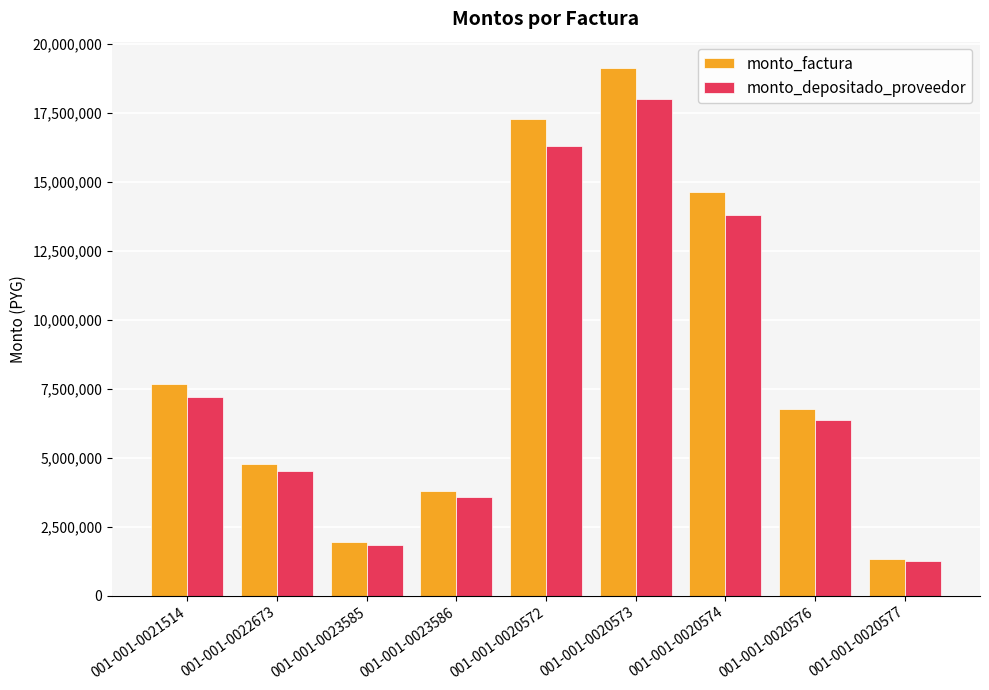

How many distinct data groups are displayed?

2